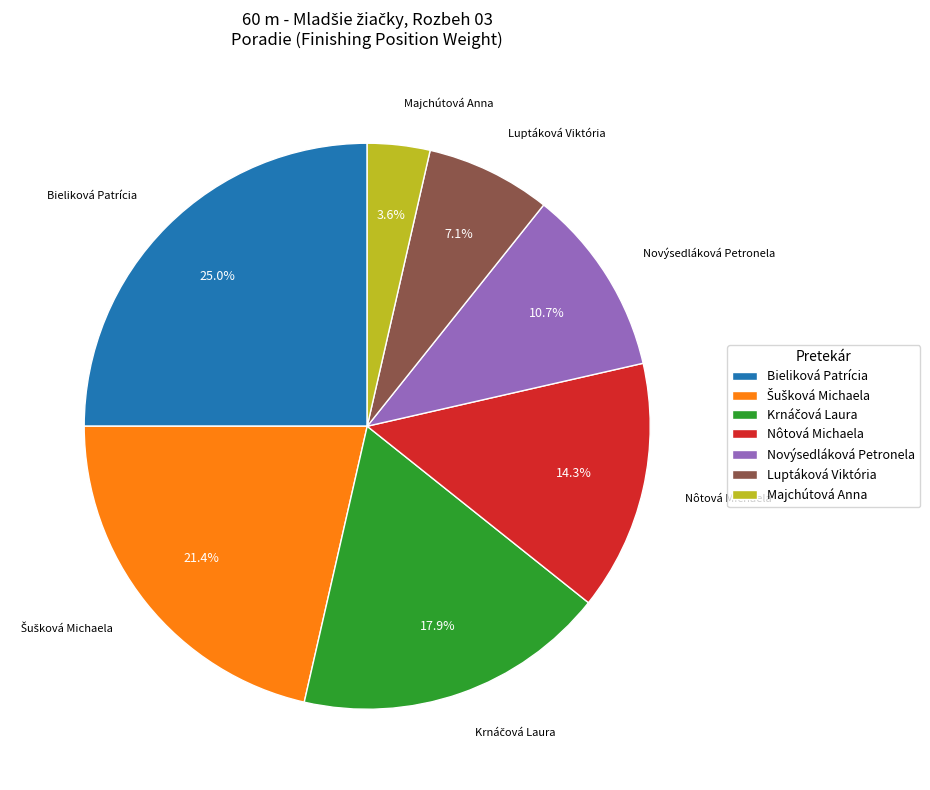

How much of the chart is everything except Bieliková Patrícia?

75.0%